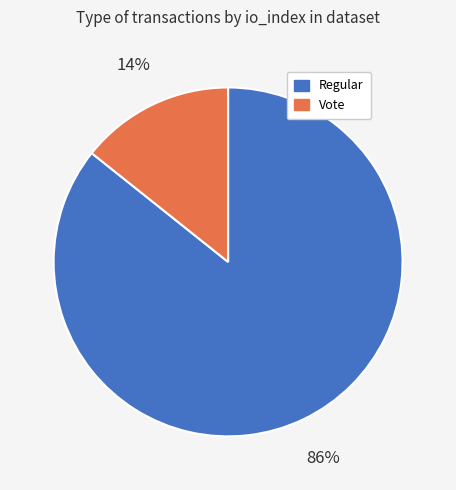

Is it true that Vote is 26% of the pie?

False